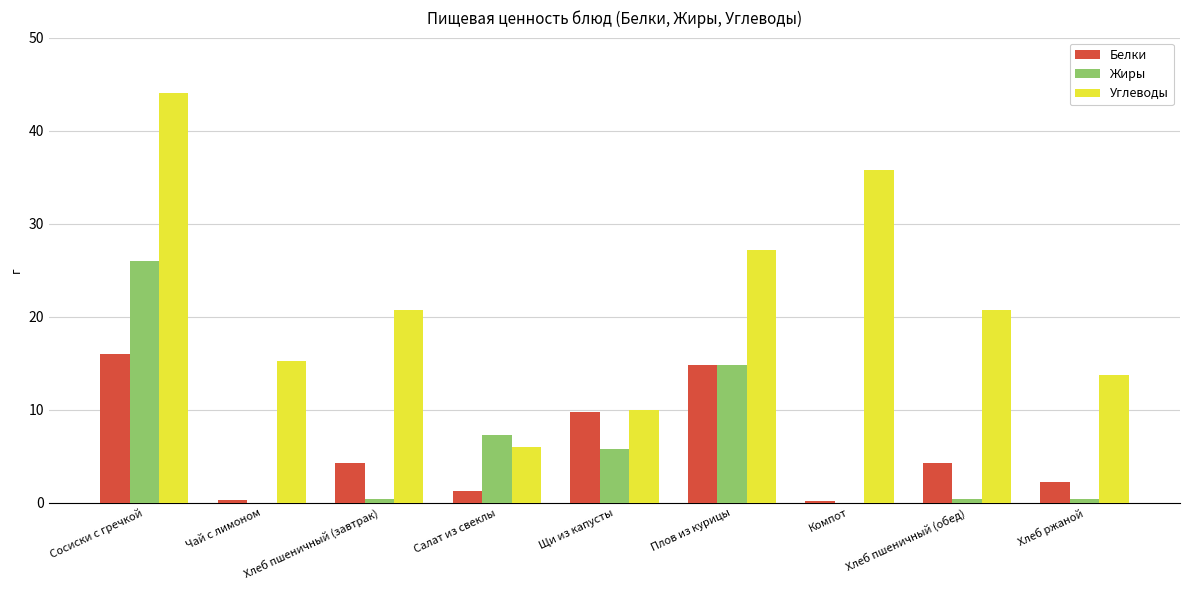

How many groups of bars are there?

9